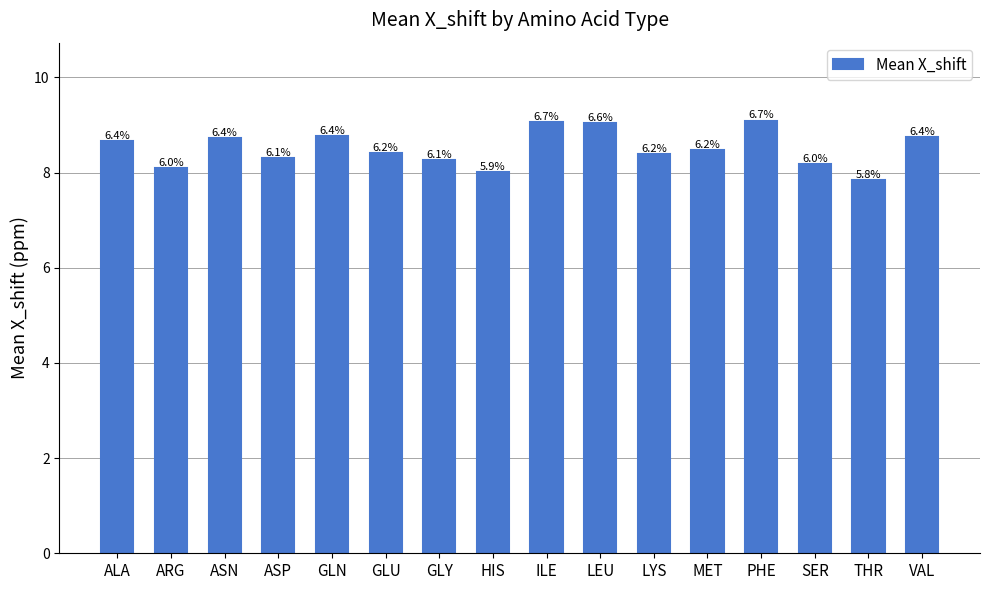

Reading left to right, list all the values displayed in this chart.

8.7	8.1	8.7	8.3	8.8	8.4	8.3	8.0	9.1	9.0	8.4	8.5	9.1	8.2	7.8	8.7